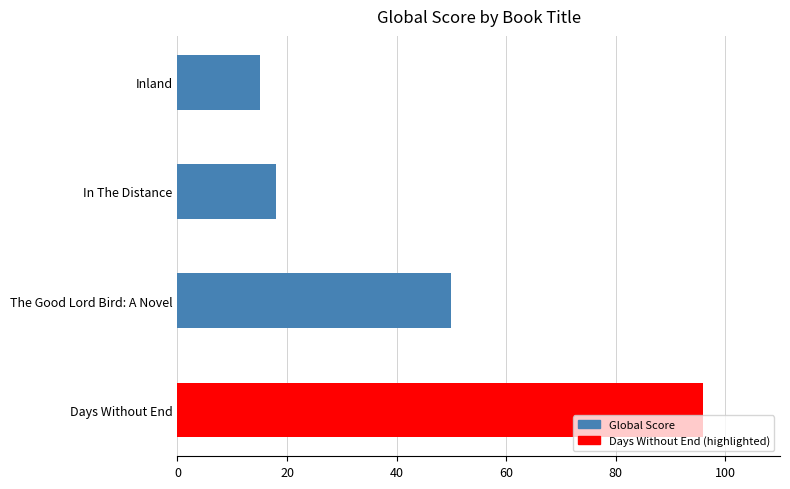

List the labels in order of value, smallest first.

Inland, In The Distance, The Good Lord Bird: A Novel, Days Without End